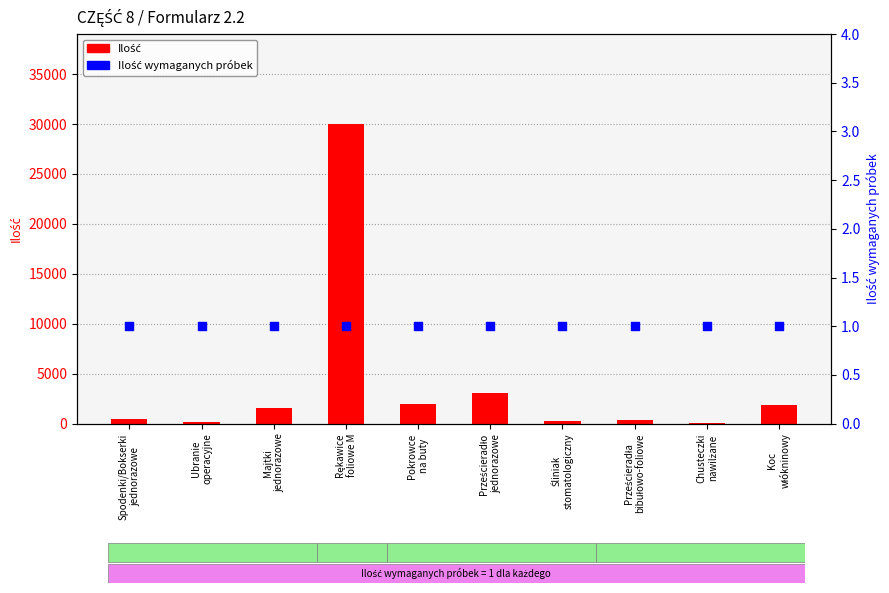

Which series reaches the maximum Y coordinate?

Ilość